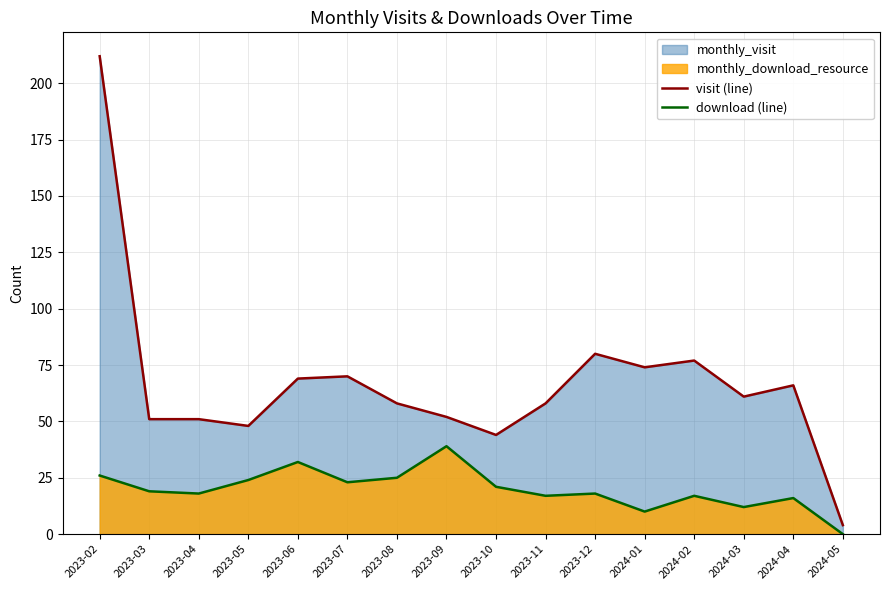

True or false: download (line) and visit (line) intersect in this chart.

False